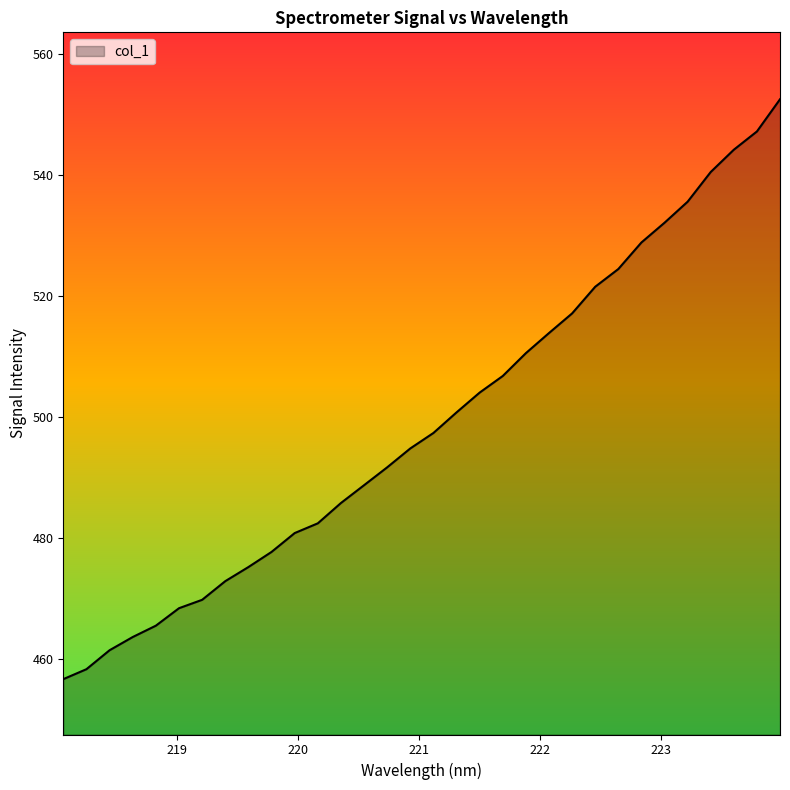

What is the greatest value displayed?

552.4